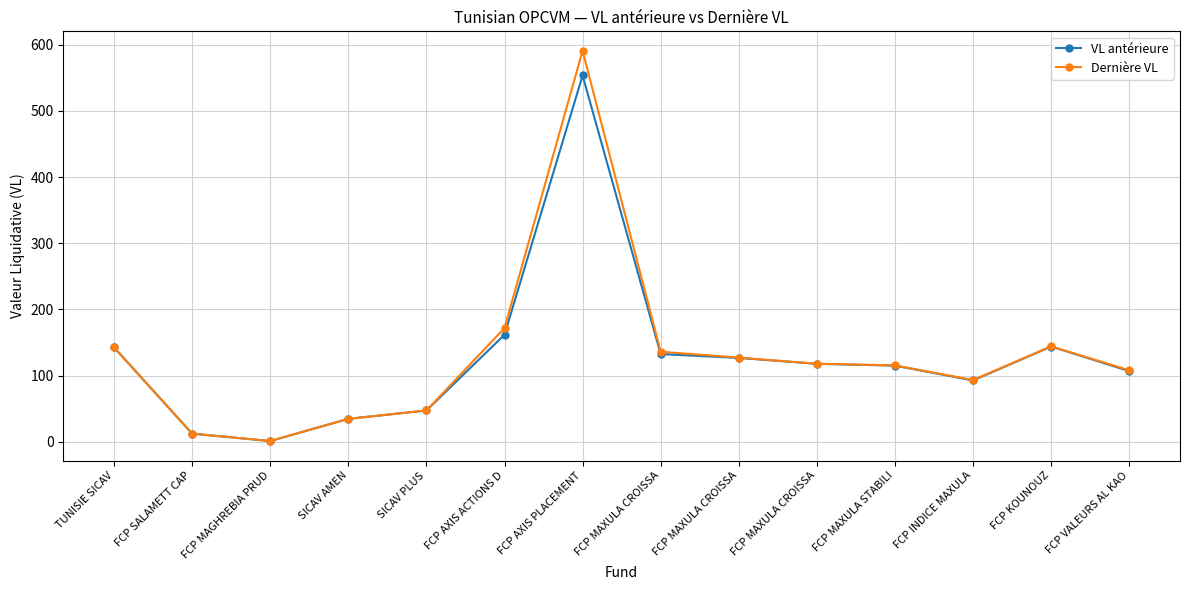

What is the lowest value of the Dernière VL series?

1.3